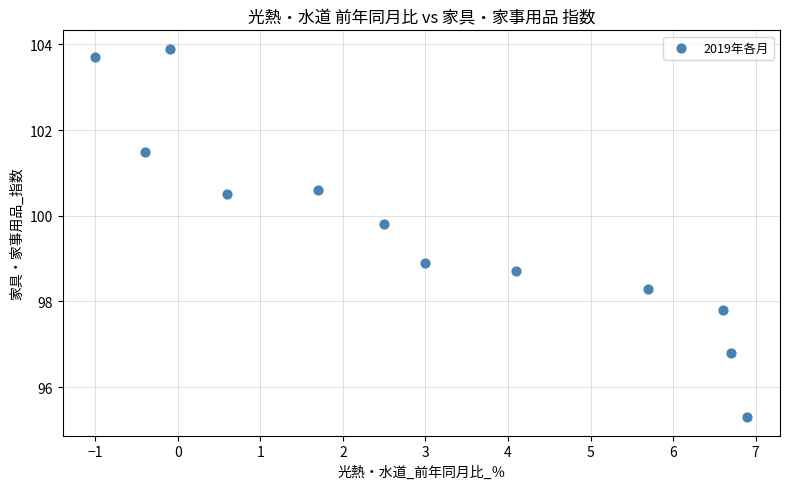

What is the average X value?

3.0